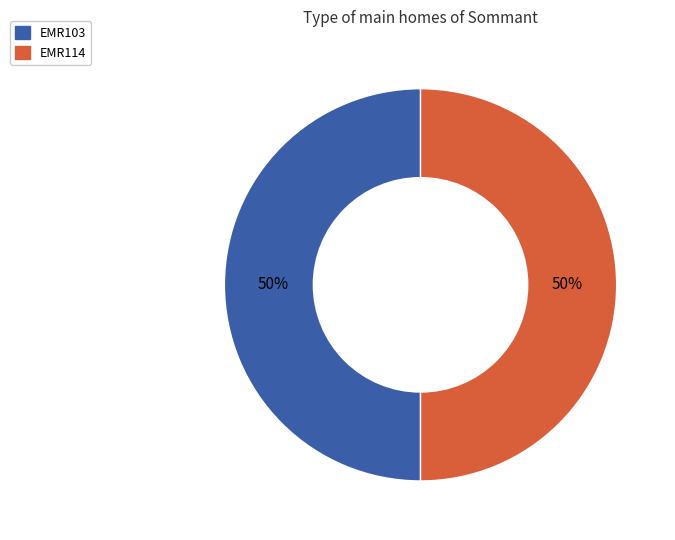

Do EMR103 and EMR114 together represent more than half of the pie?

Yes